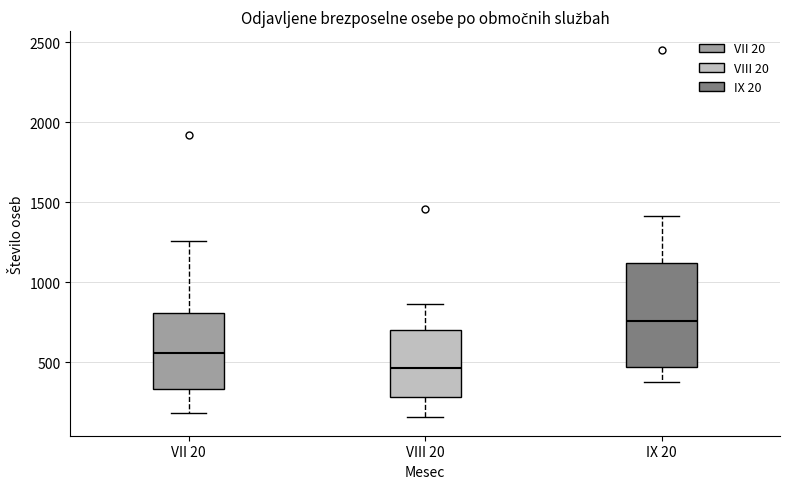

Which box has the highest median line?

IX 20